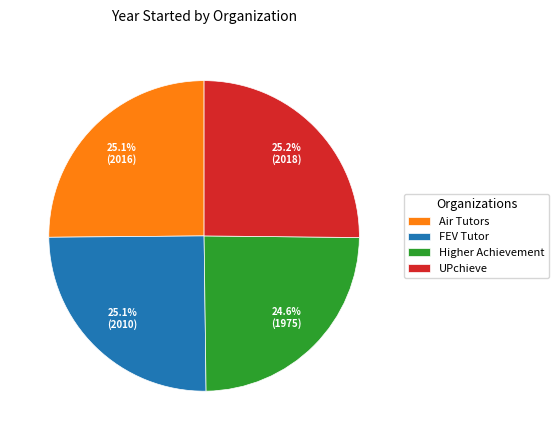

How many slices are in this pie chart?

4